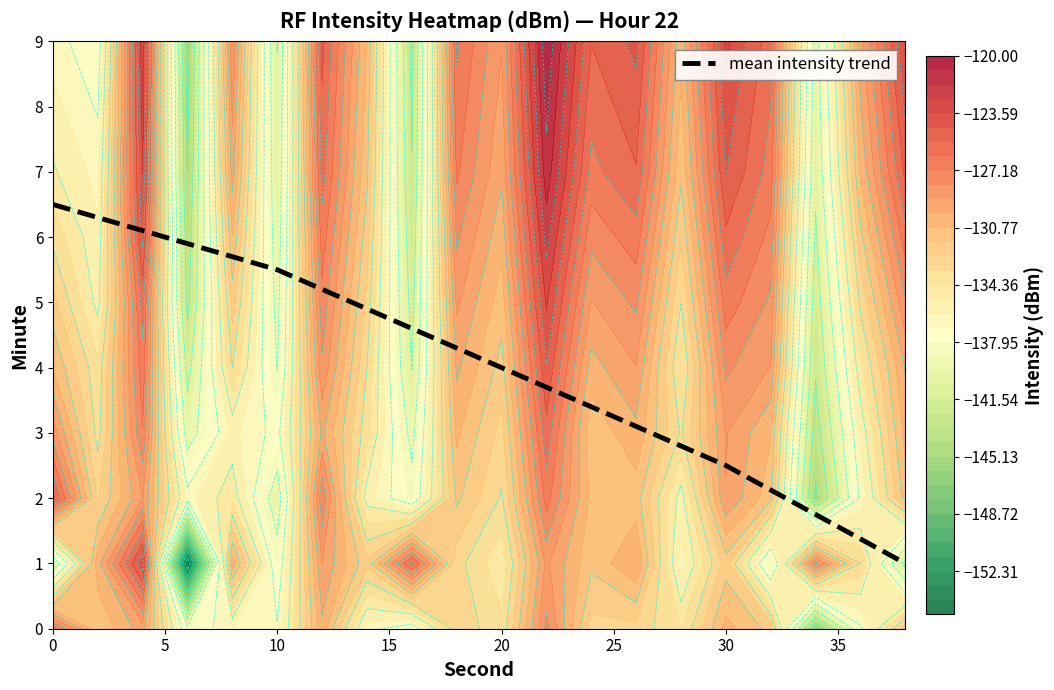

What is the maximum value shown in the chart?

6.5